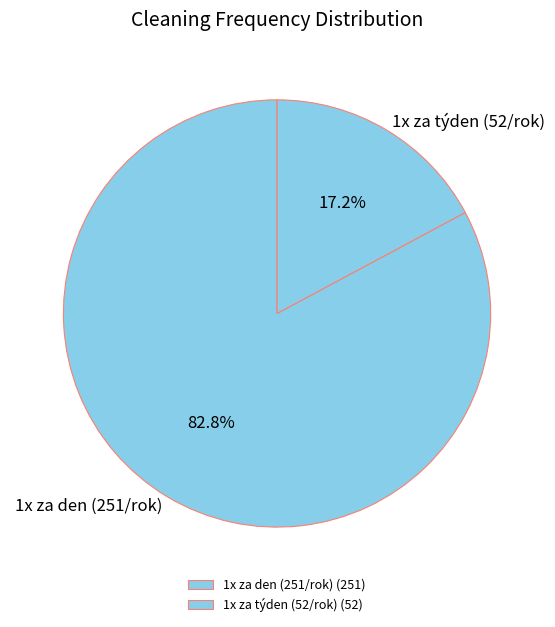

Does any single category account for the majority?

Yes